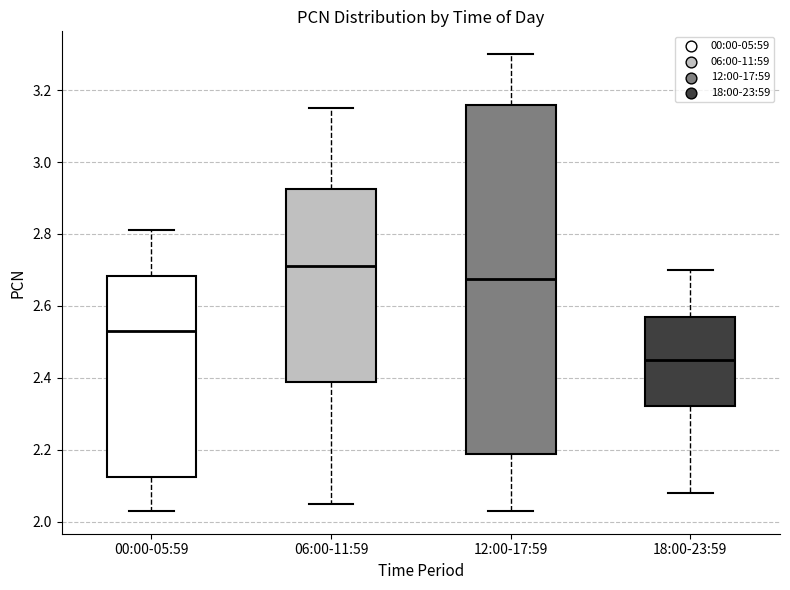

Reading left to right, transcribe this box plot: for each box, give where its median line is, the range the box spans, and where its two whiskers end, as read against the y-axis. The values are not printed on the chart, so give them approximately, as read against the axis.

00:00-05:59: median 2.54, box 2.12 to 2.68, whiskers 2.04 to 2.82
06:00-11:59: median 2.72, box 2.38 to 2.92, whiskers 2.06 to 3.16
12:00-17:59: median 2.68, box 2.18 to 3.16, whiskers 2.04 to 3.30
18:00-23:59: median 2.46, box 2.32 to 2.58, whiskers 2.08 to 2.70